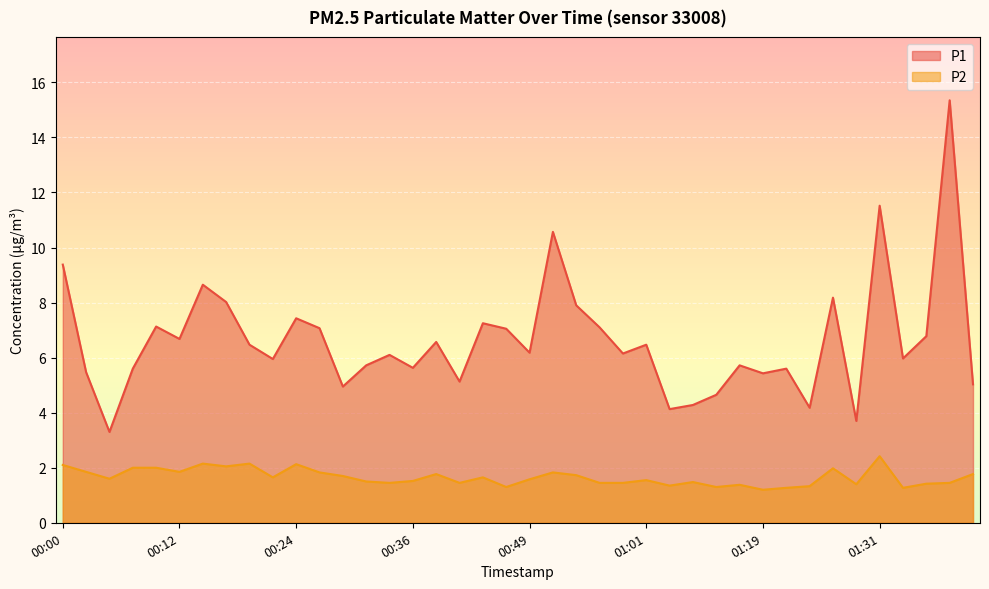

How many data points does each series have?

40